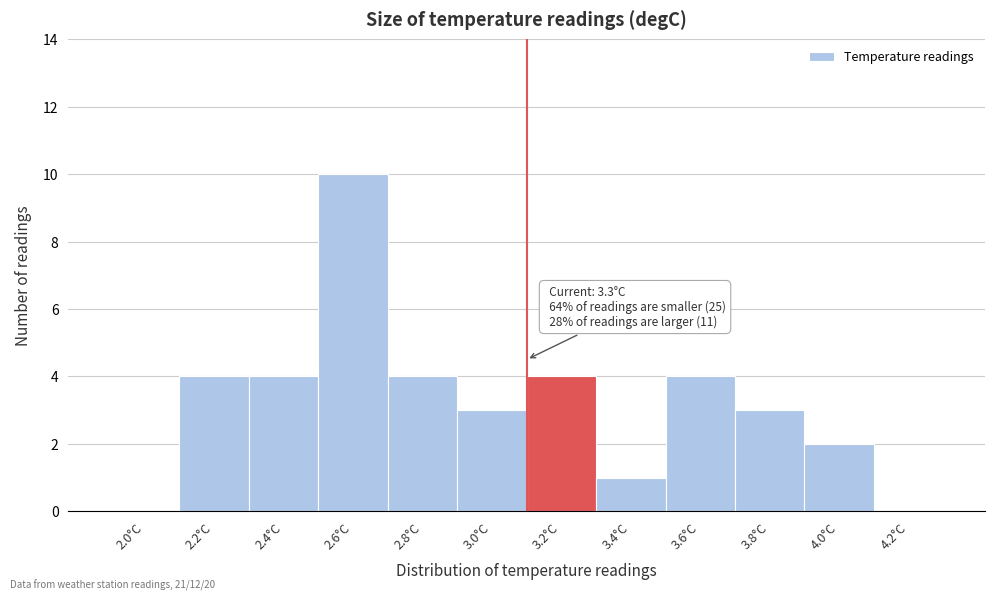

Reading left to right, what are all the values shown in this chart?

2.0°C=0	2.2°C=4	2.4°C=4	2.6°C=10	2.8°C=4	3.0°C=3	3.2°C=4	3.4°C=1	3.6°C=4	3.8°C=3	4.0°C=2	4.2°C=0